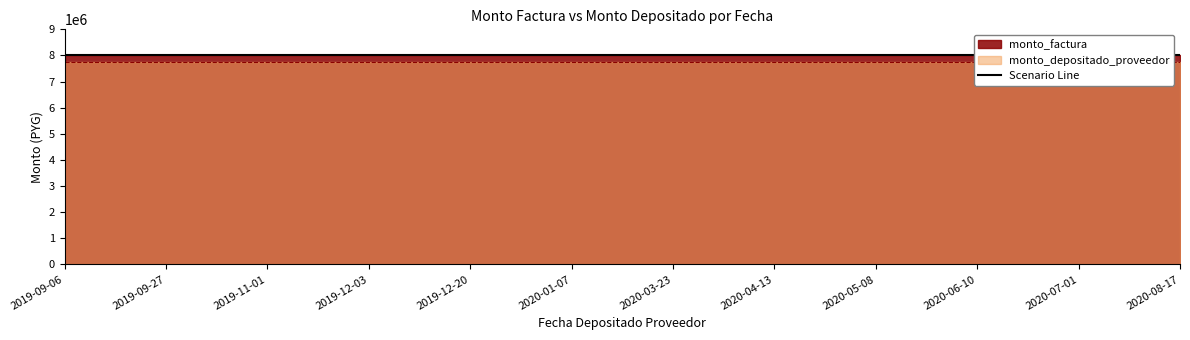

What is the maximum value for monto_factura?

8000000